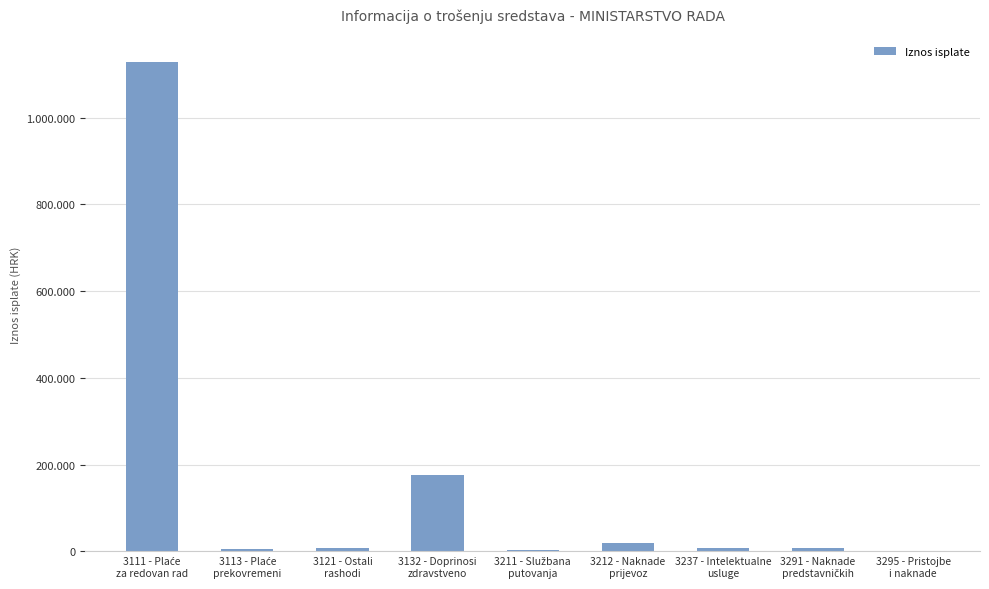

Are the bars horizontal?

No